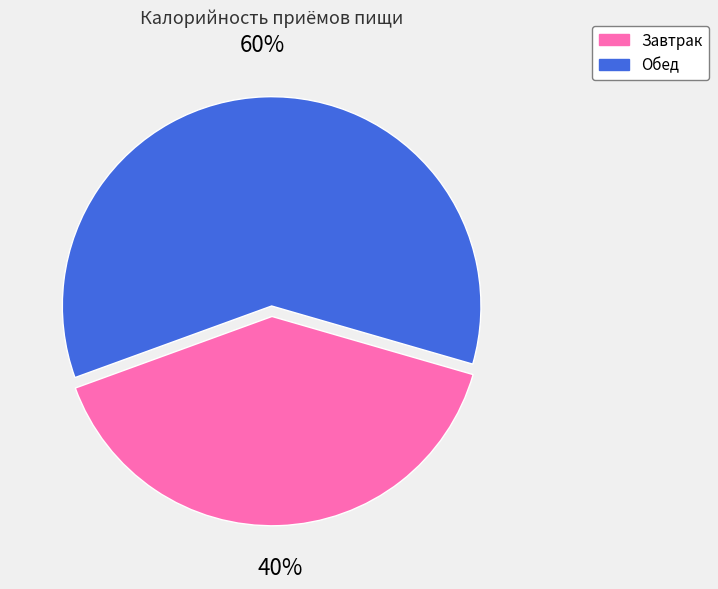

The Обед slice represents 46% of the pie. True or false?

False